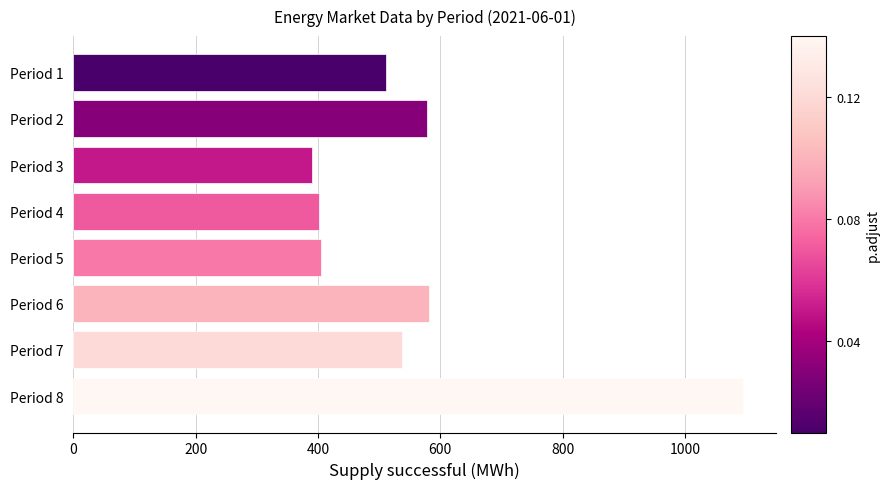

What is the approximate value at Period 1?

511.3